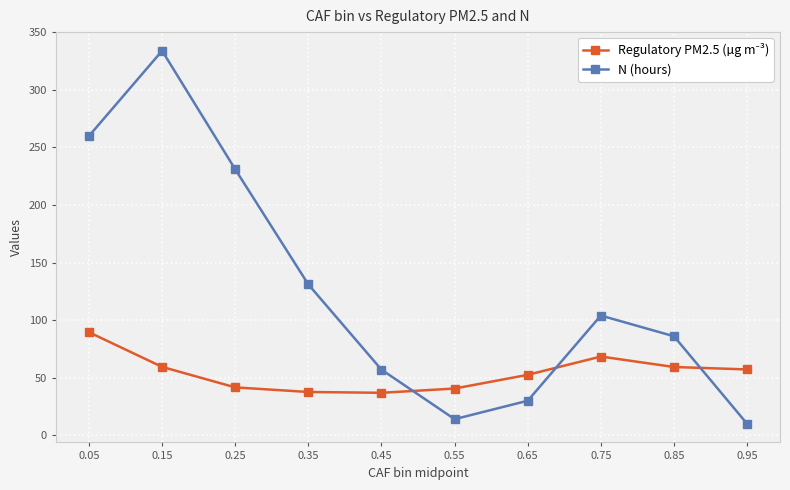

Which series has the largest range (max minus min)?

N (hours)